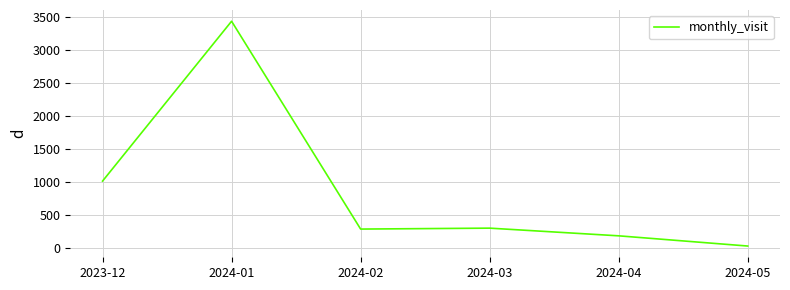

What is the smallest value displayed?

37